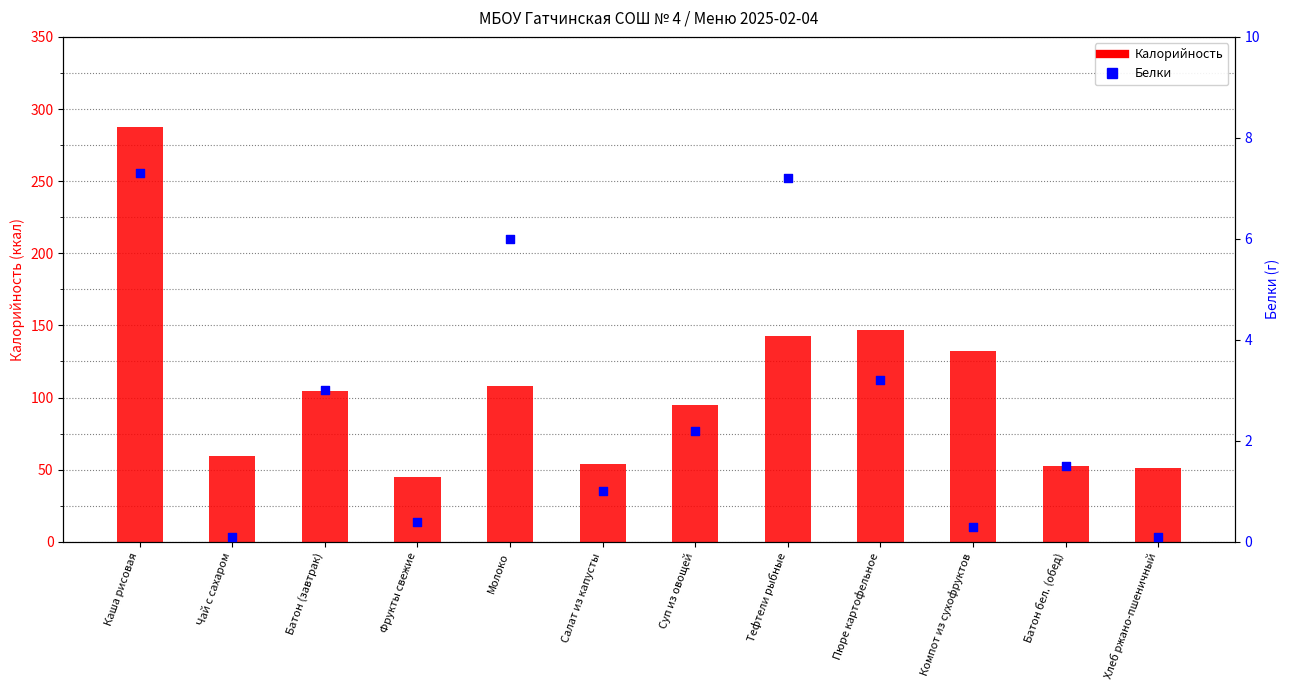

Is the value of Белки at Батон (завтрак) greater than the value of Калорийность at Молоко?

No